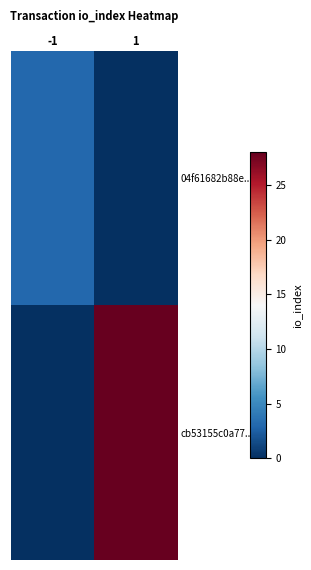

Between -1 and 1, which series saw the biggest shift?

cb53155c0a77...